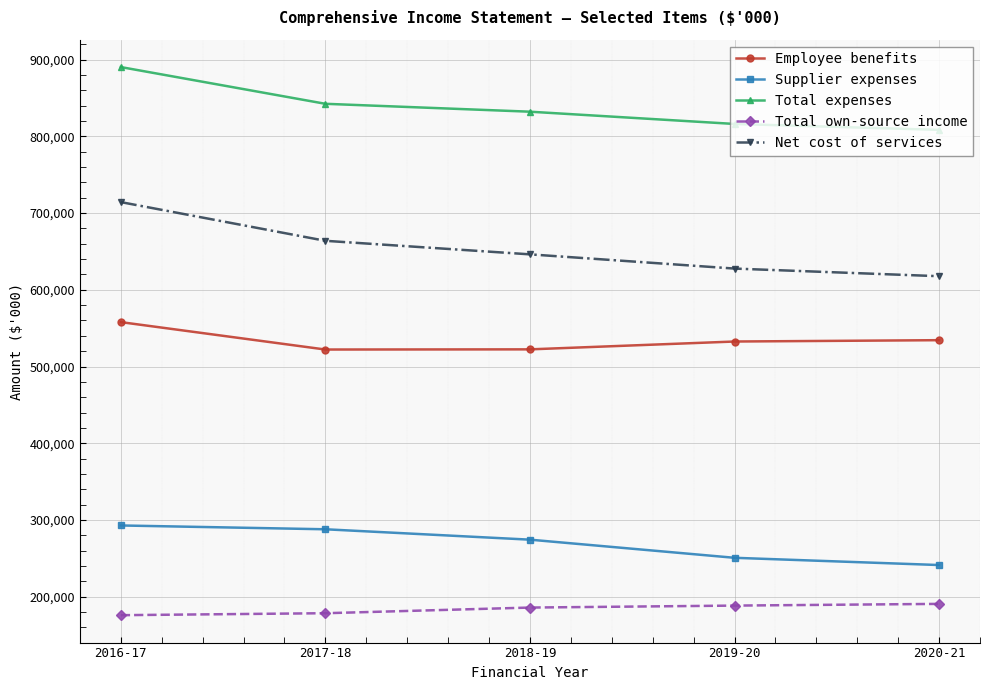

What position from the right is 2018-19?

3